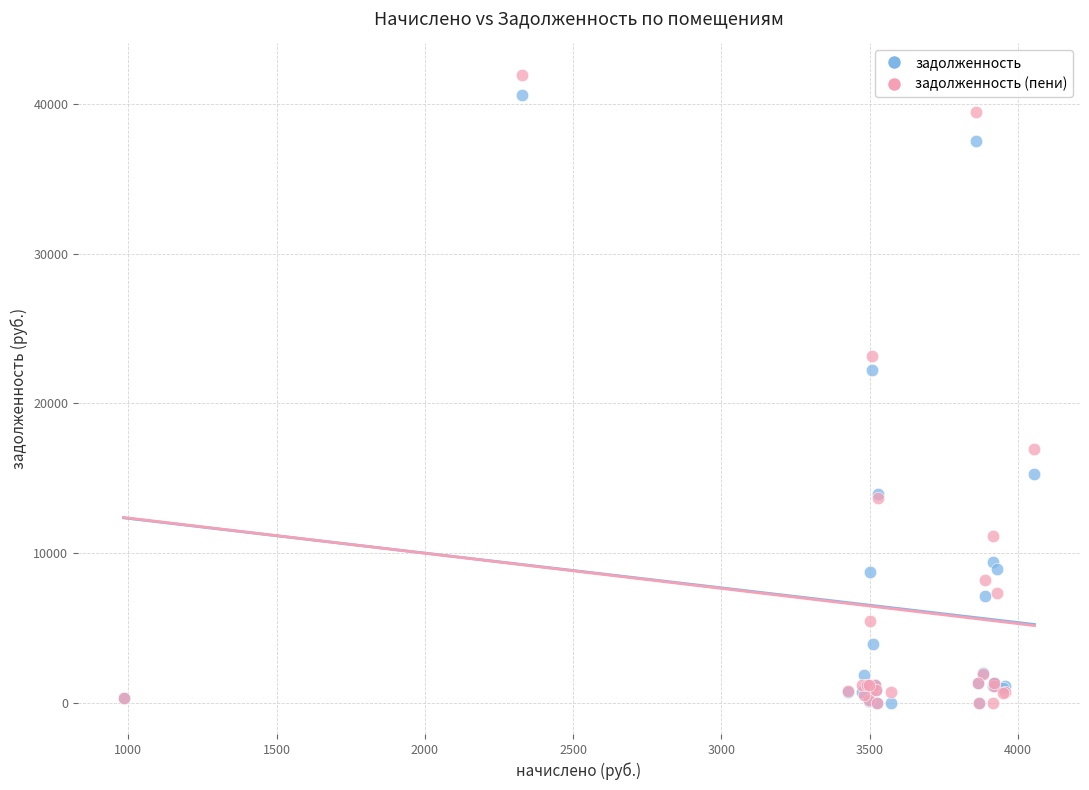

What are all the series names shown in the legend?

задолженность, задолженность (пени)